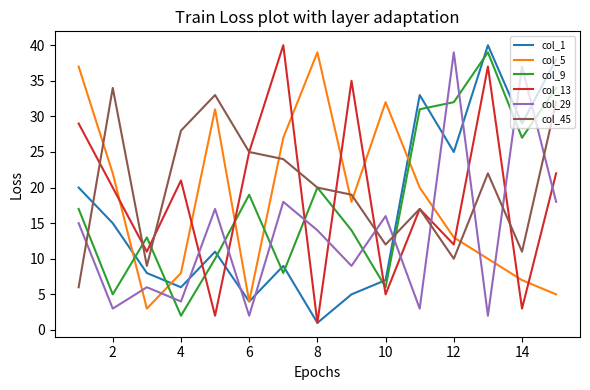

How many distinct data groups are displayed?

6